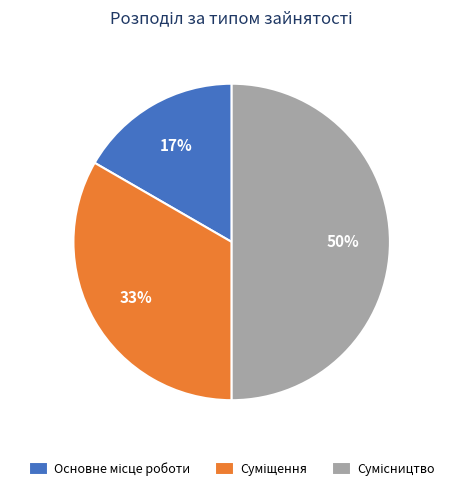

To the nearest percent, what is the average slice percentage?

33%